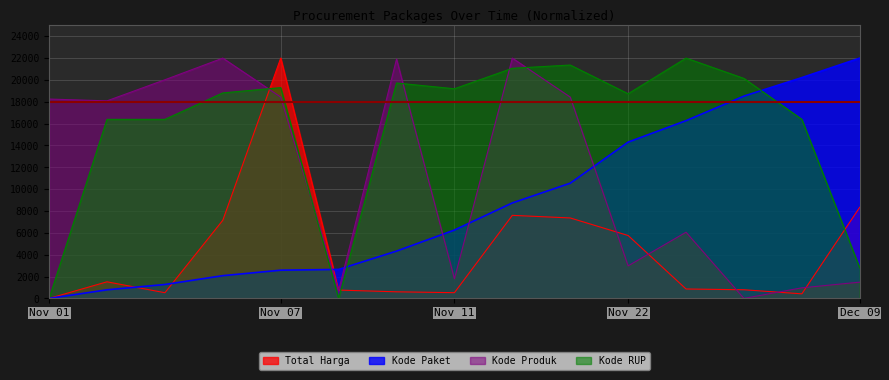

What is the difference between the highest and lowest values at Nov 11?

18669.3